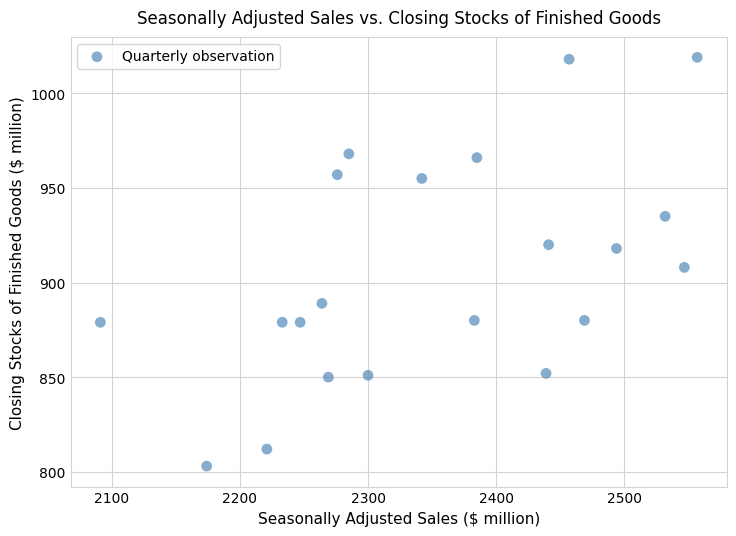

What Y value in the scatter plot is closest to 911?

908